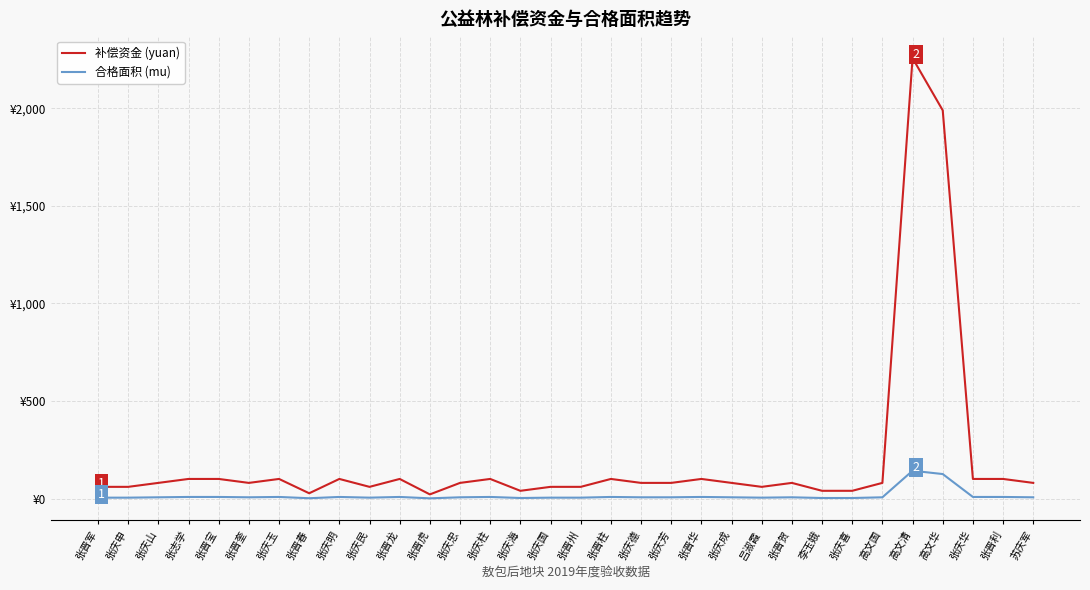

Which category has the highest value in the 补偿资金 (yuan) series?

高文清